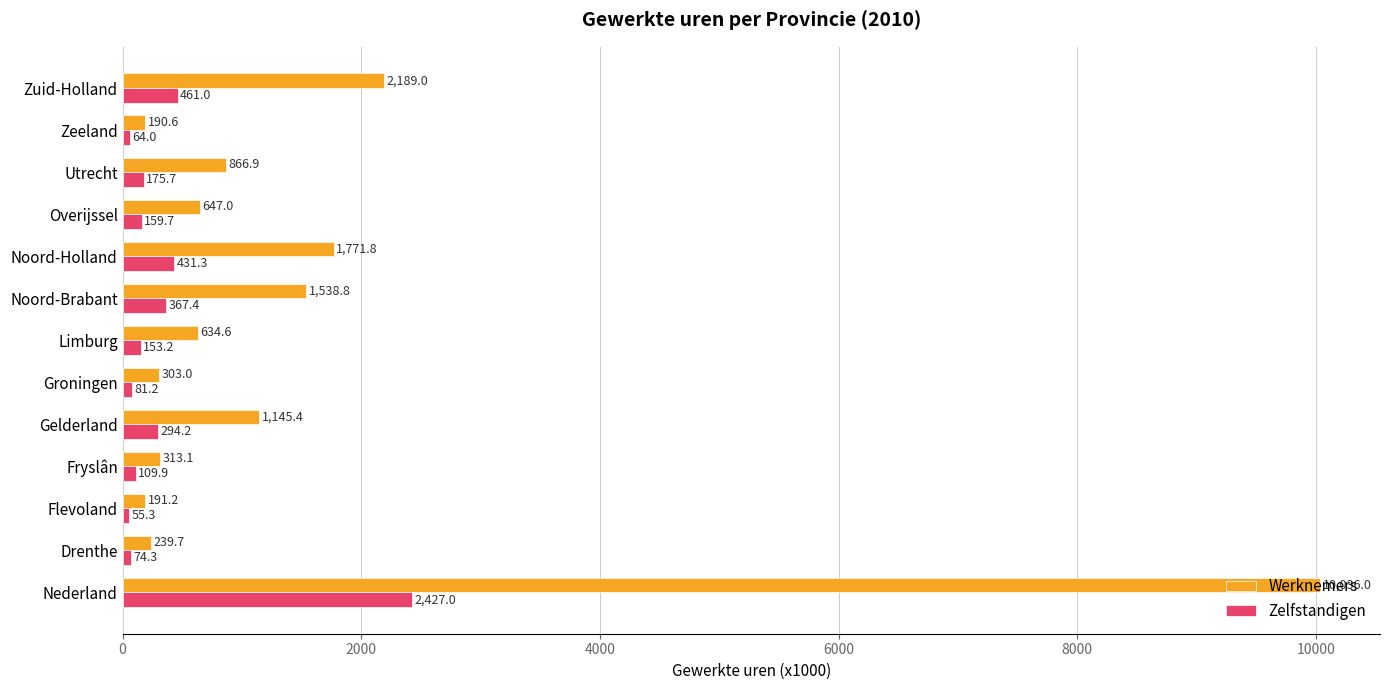

What is the sum of the Werknemers values at Flevoland and Zeeland?

381.8